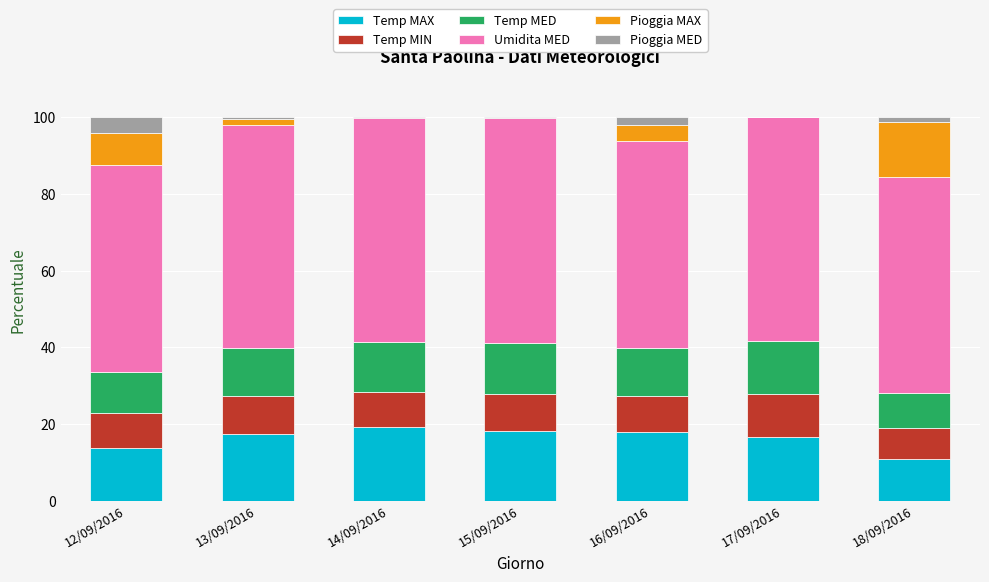

The Temp MAX series shows 8.5 at 13/09/2016. True or false?

False